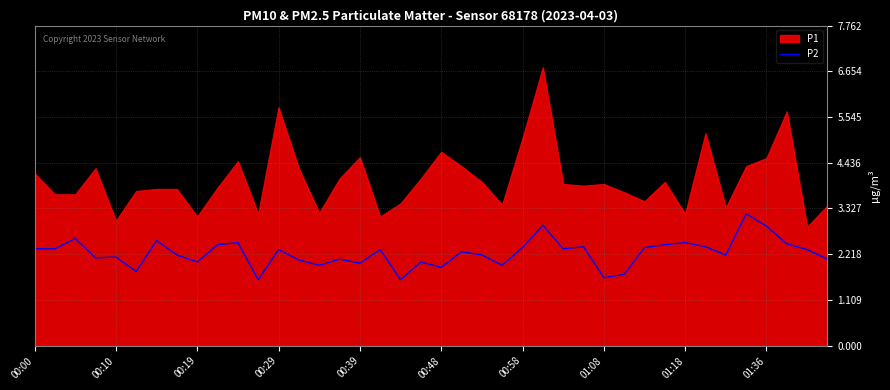

What is the lowest value of the P2 series?

1.6